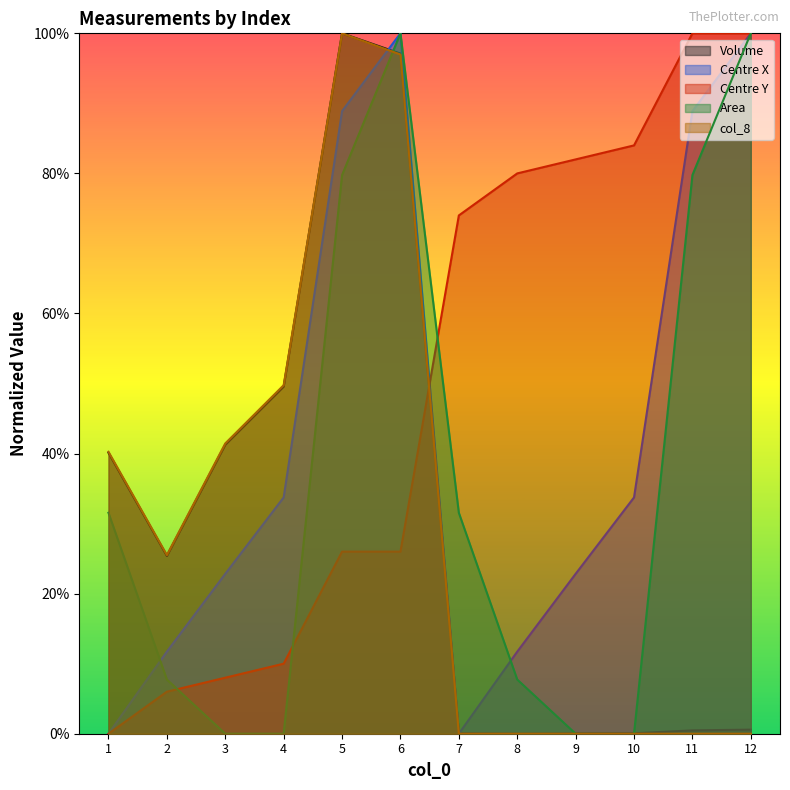

Which category has the lowest value across all series?

8